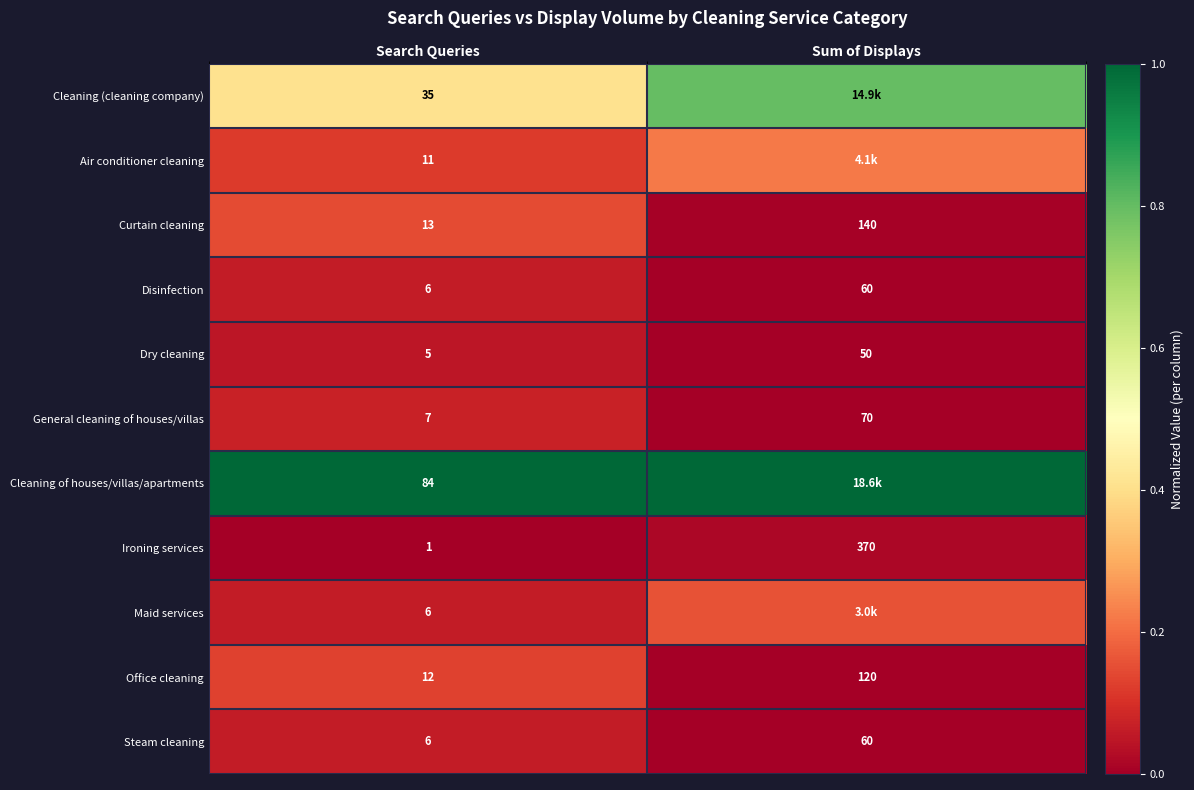

Is the value of Cleaning (cleaning company) at Search Queries greater than the value of Maid services at Search Queries?

Yes